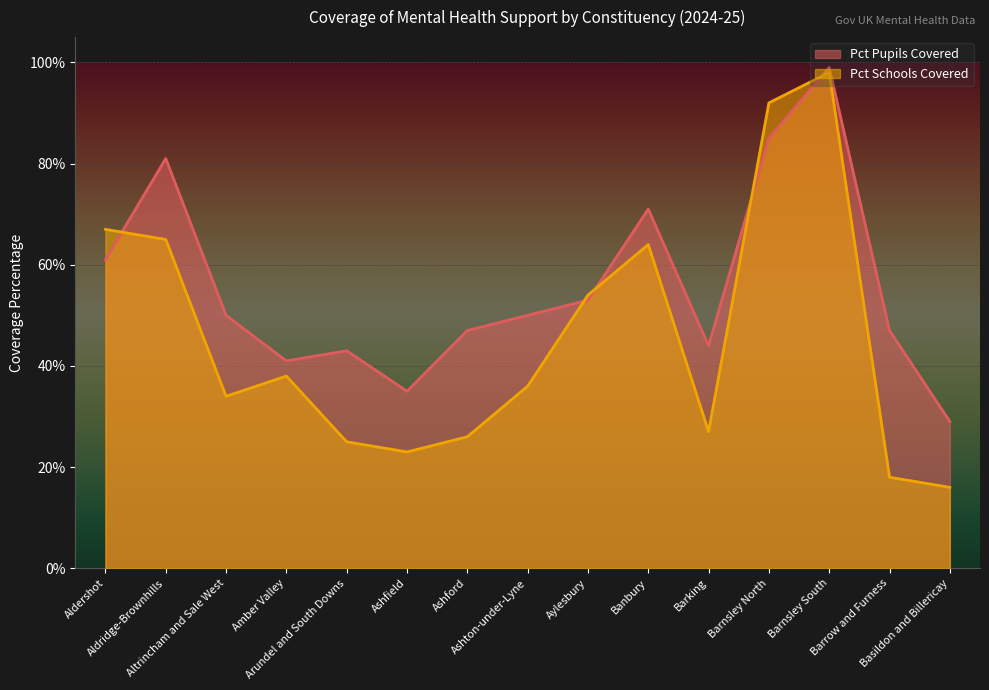

Where is the first local maximum for Pct Schools Covered?

Amber Valley